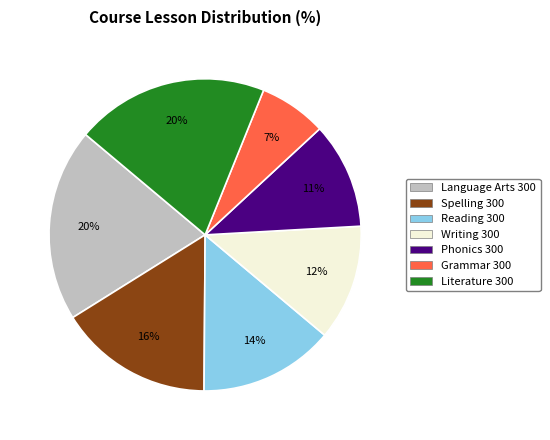

How many slices are in this pie chart?

7